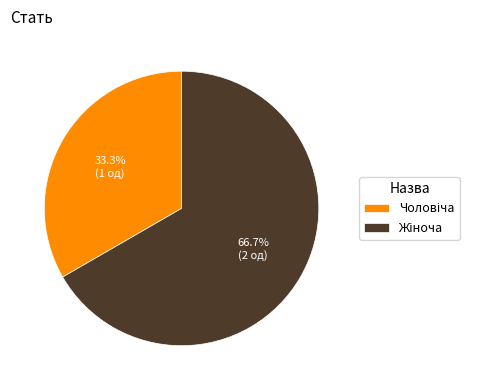

Is there a majority slice in this chart?

Yes